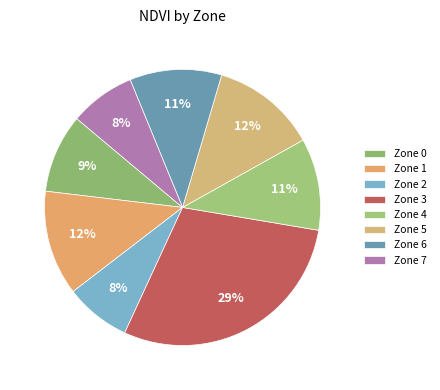

To the nearest percent, what portion does Zone 0 represent?

9%